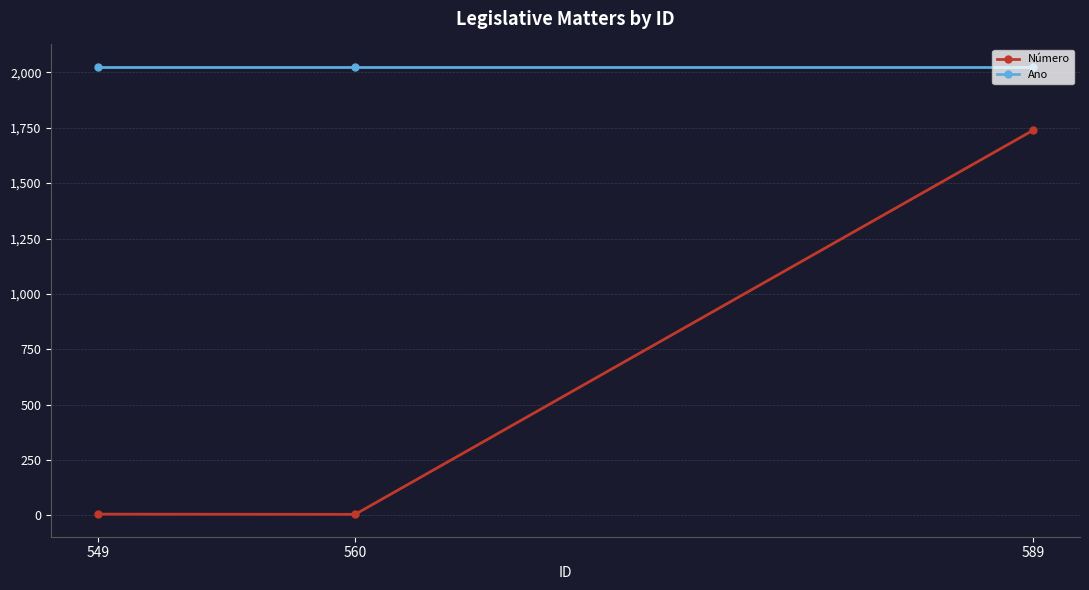

At which label is Ano closest to 2025?

589